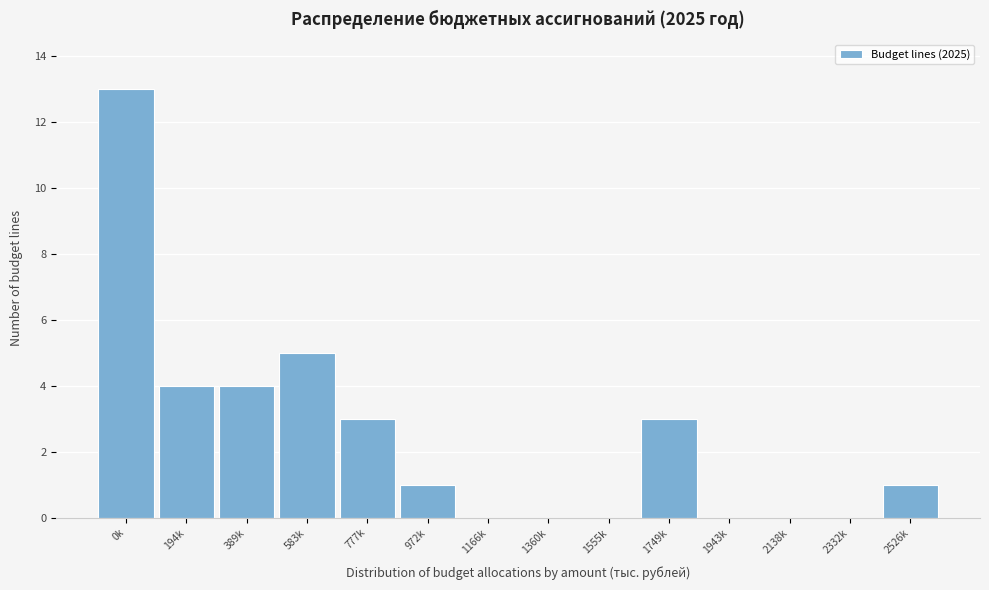

Reading right to left, transcribe all the data shown in this chart.

2526k=1	2332k=0	2138k=0	1943k=0	1749k=3	1555k=0	1360k=0	1166k=0	972k=1	777k=3	583k=5	389k=4	194k=4	0k=13